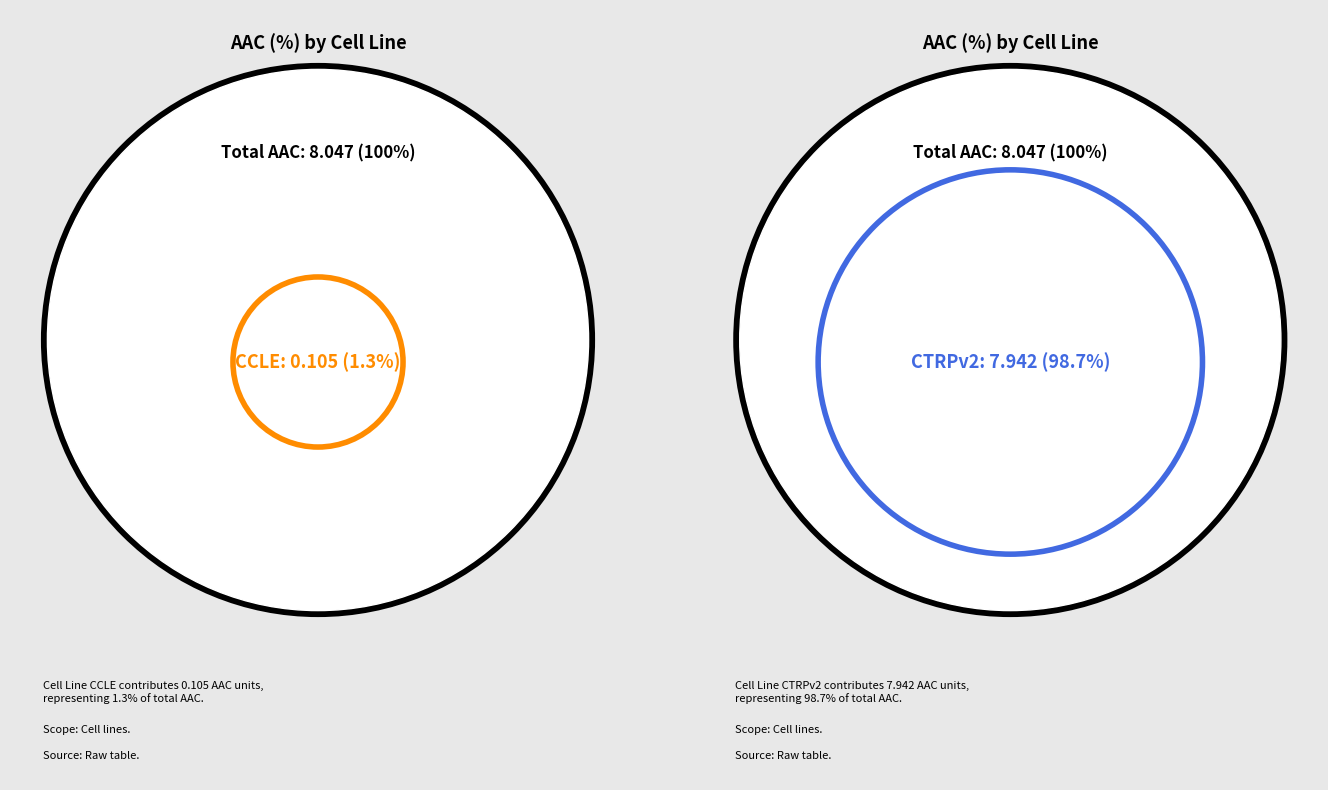

What portion of the pie excludes CTRPv2?

1.3%